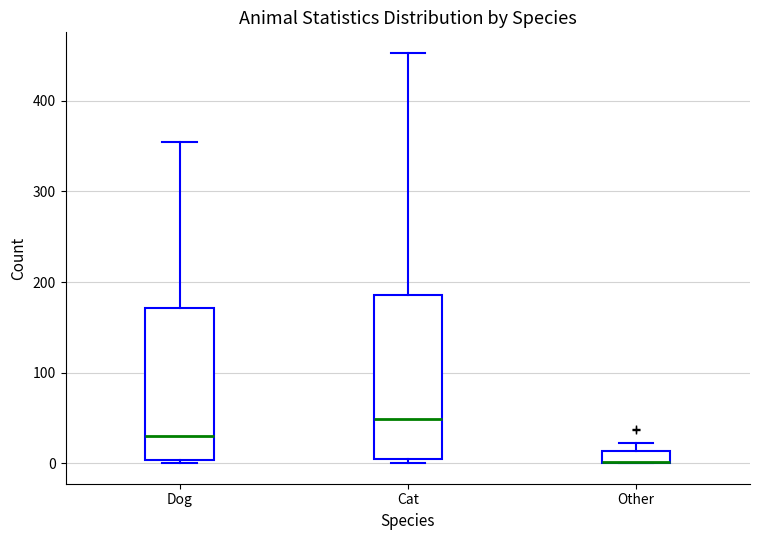

Where is the upper edge of the box for Dog on the y-axis? The values are not printed on the chart, so give them approximately, as read against the axis.

170